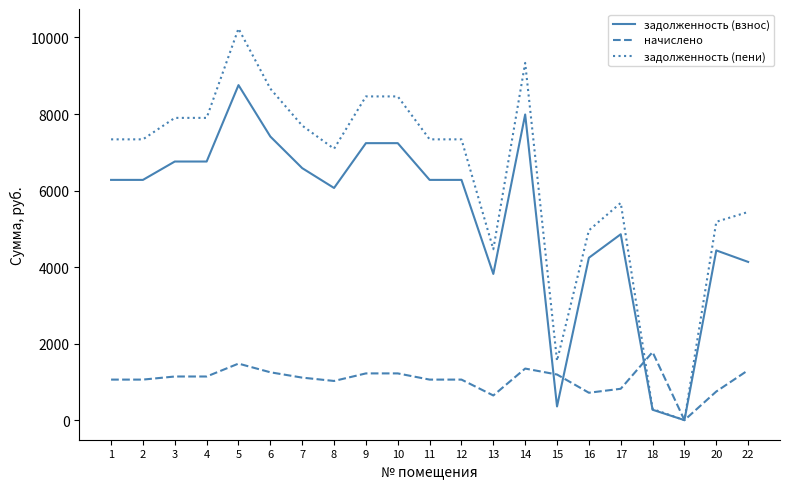

Which series changed the most between 5 and 19?

задолженность (пени)